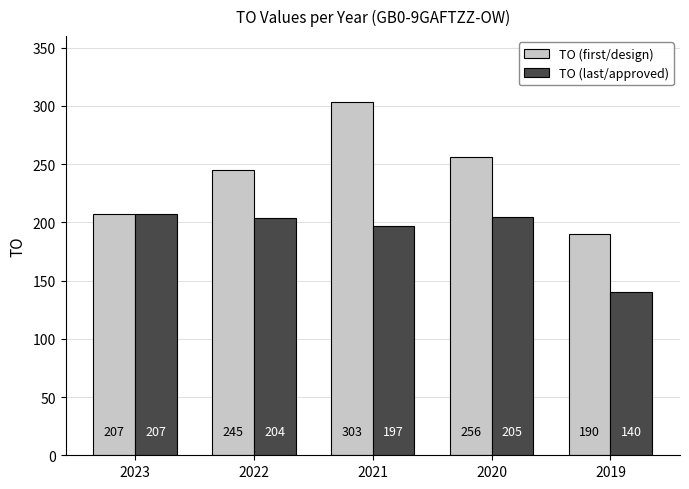

The value of TO (last/approved) at 2023 is 207. True or false?

True